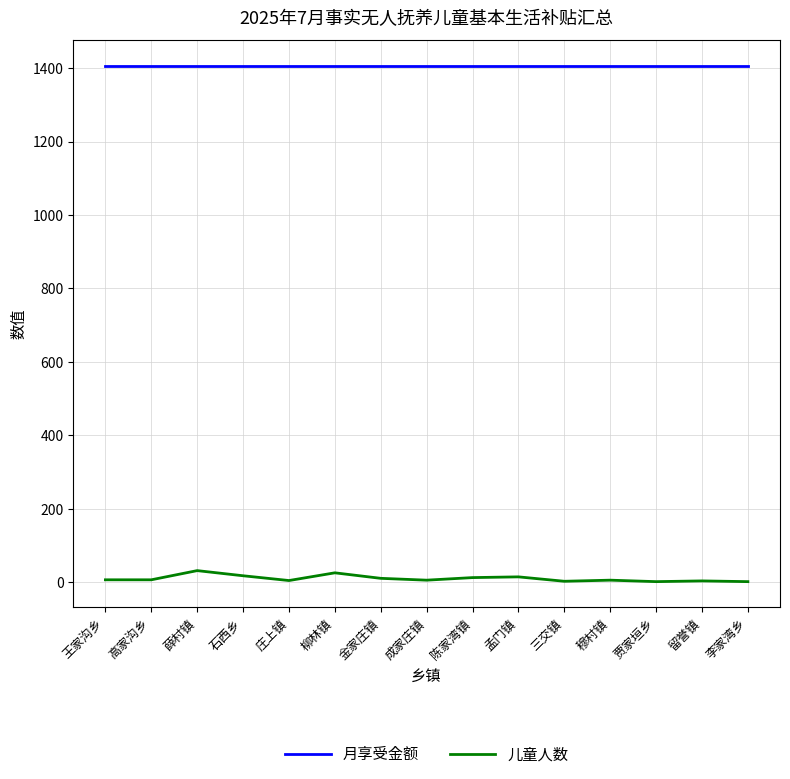

What is the minimum value for 月享受金额?

1405